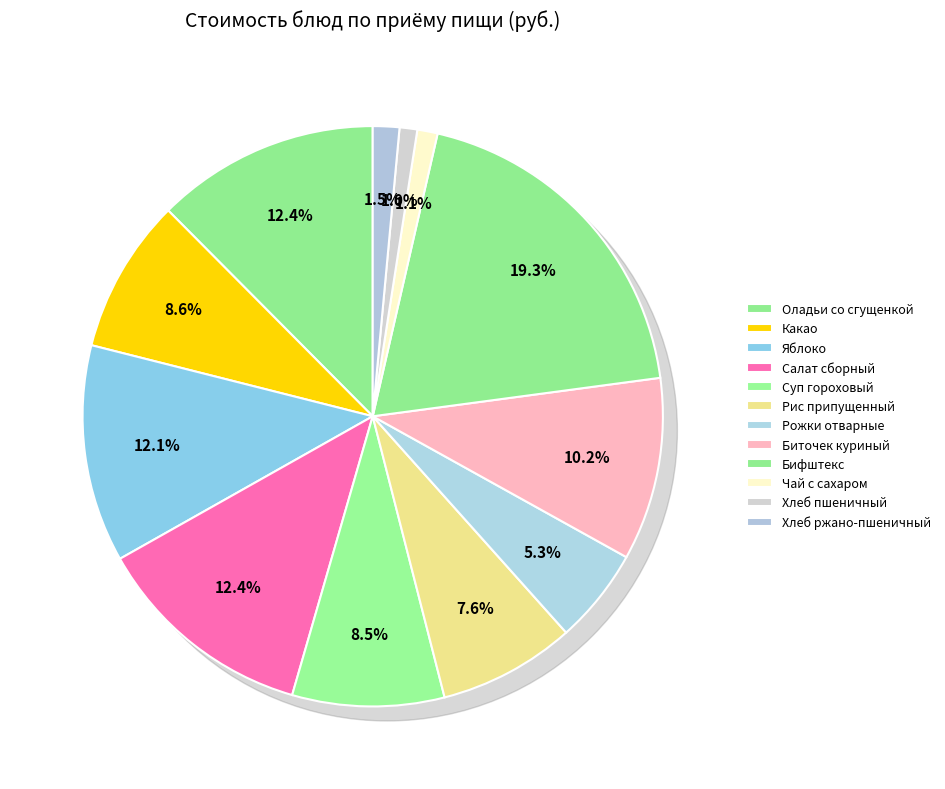

To the nearest percent, what is the difference between the largest and smallest slice percentages?

18%